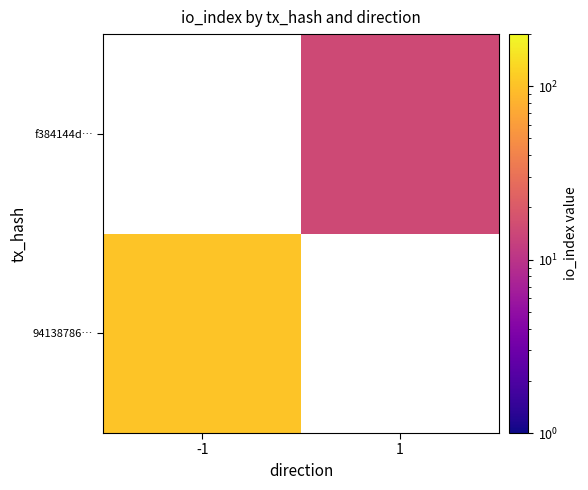

List the series in order of their peak value, highest first.

94138786…, f384144d…